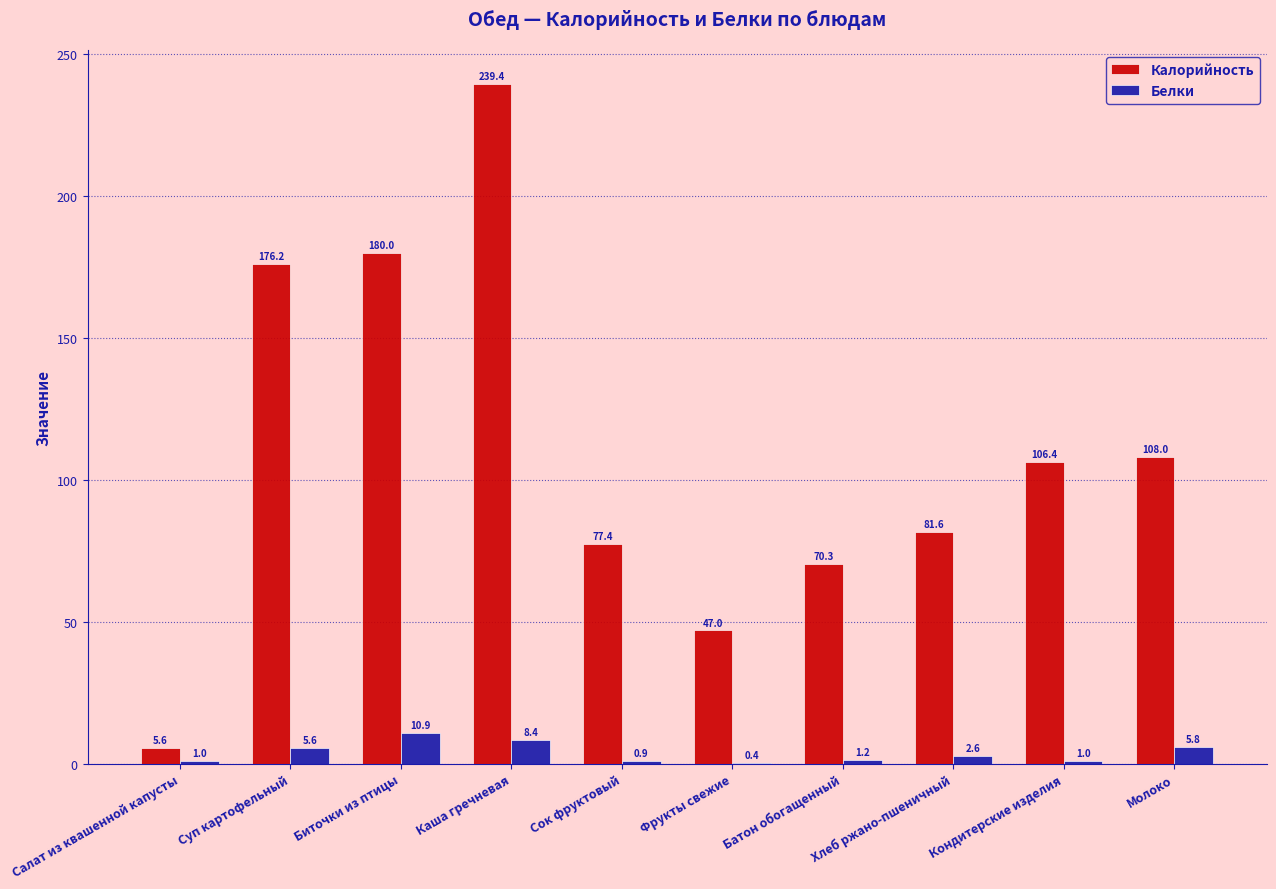

Which series changed the most between Биточки из птицы and Батон обогащенный?

Калорийность